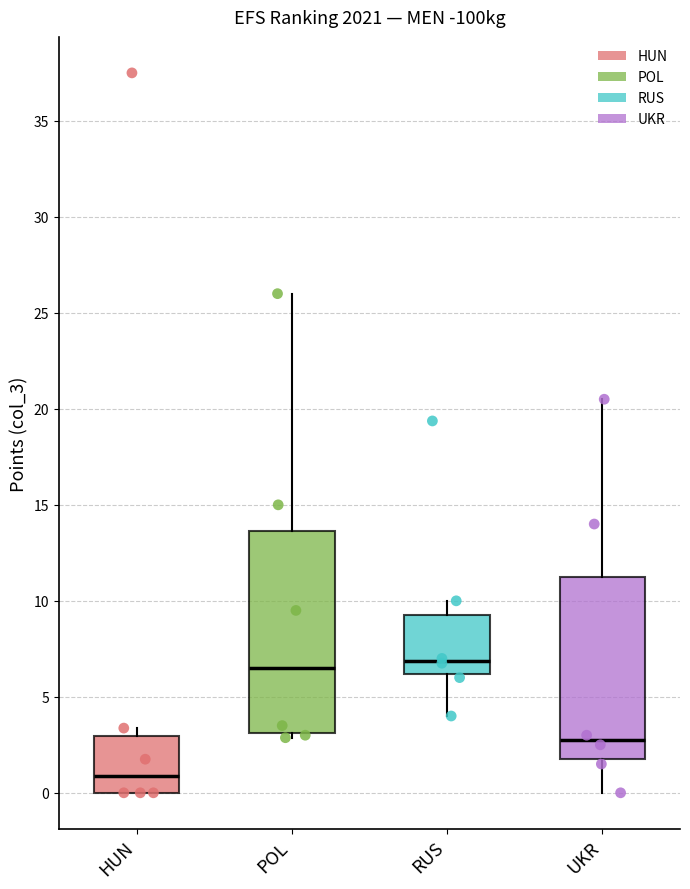

Reading left to right, transcribe this box plot: for each box, give where its median line is, the range the box spans, and where its two whiskers end, as read against the y-axis. The values are not printed on the chart, so give them approximately, as read against the axis.

HUN: median 1.0, box 0.0 to 3.0, whiskers 0.0 to 3.5
POL: median 6.5, box 3.0 to 13.5, whiskers 3.0 (just below the box's lower edge) to 26.0
RUS: median 7.0, box 6.0 to 9.5, whiskers 4.0 to 10.0
UKR: median 3.0, box 2.0 to 11.5, whiskers 0.0 to 20.5